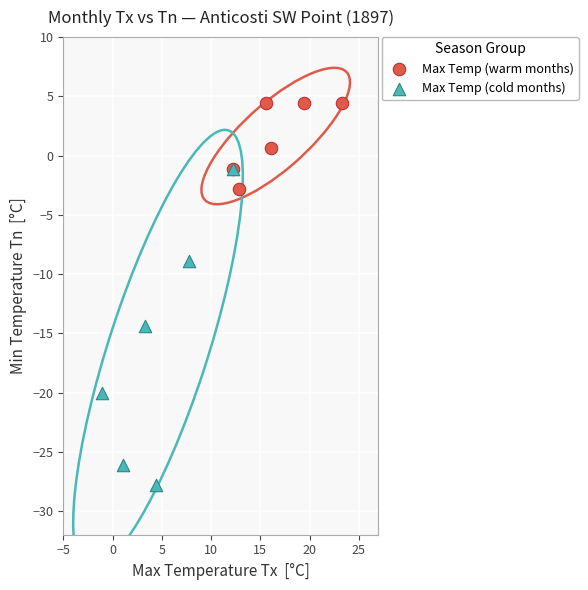

Which series reaches the minimum Y coordinate?

Max Temp (cold months)